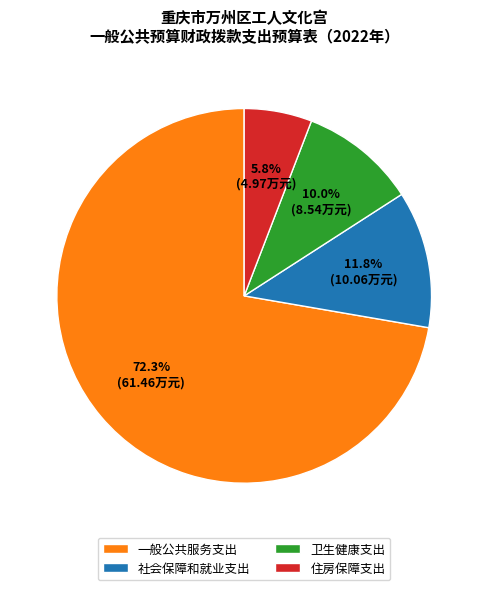

Which slice is the smallest?

住房保障支出